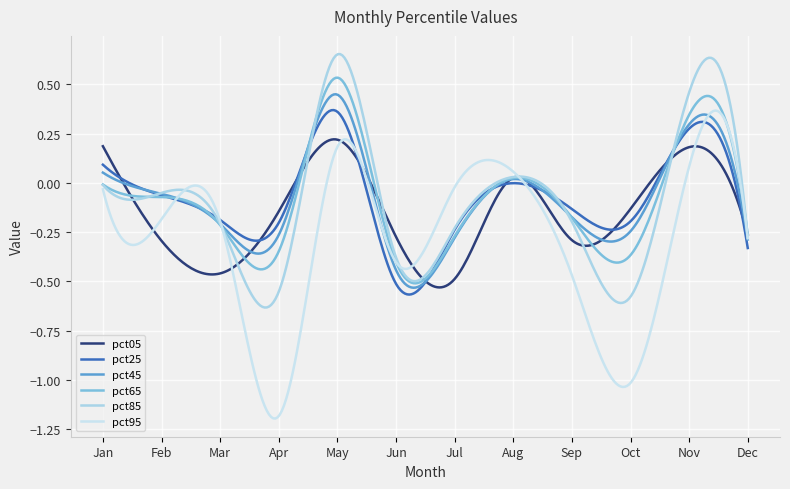

How many lines are shown in the chart?

6